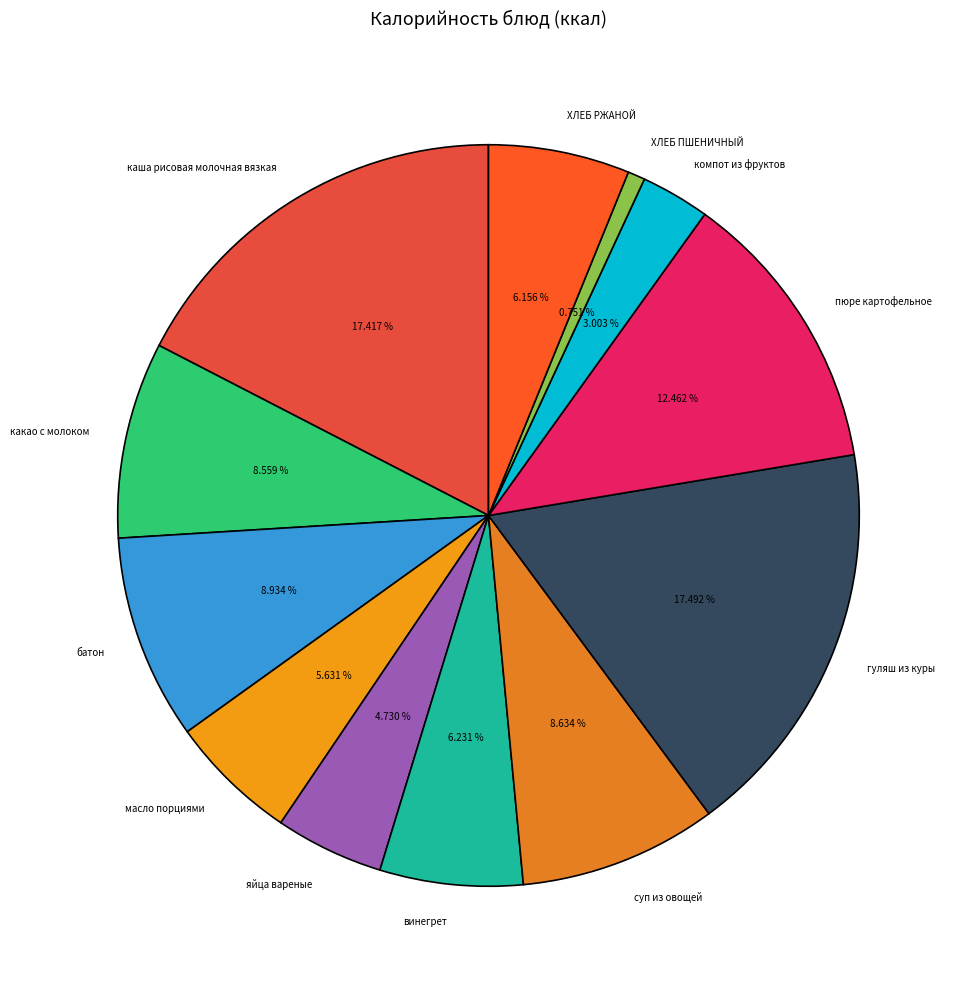

What percentage is the суп из овощей slice, to the nearest percent?

9%